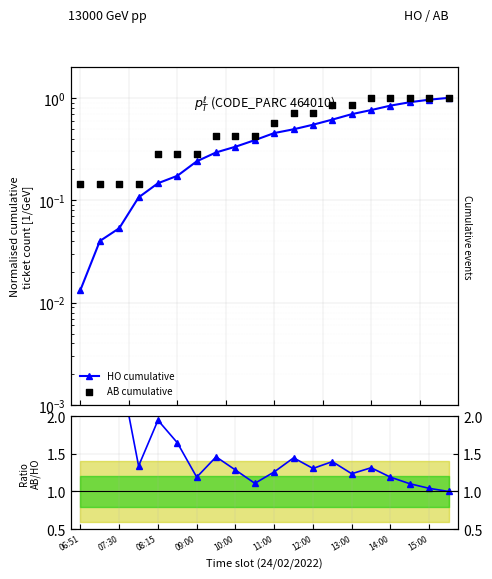

Which series has the widest spread of Y values?

Ratio AB/HO